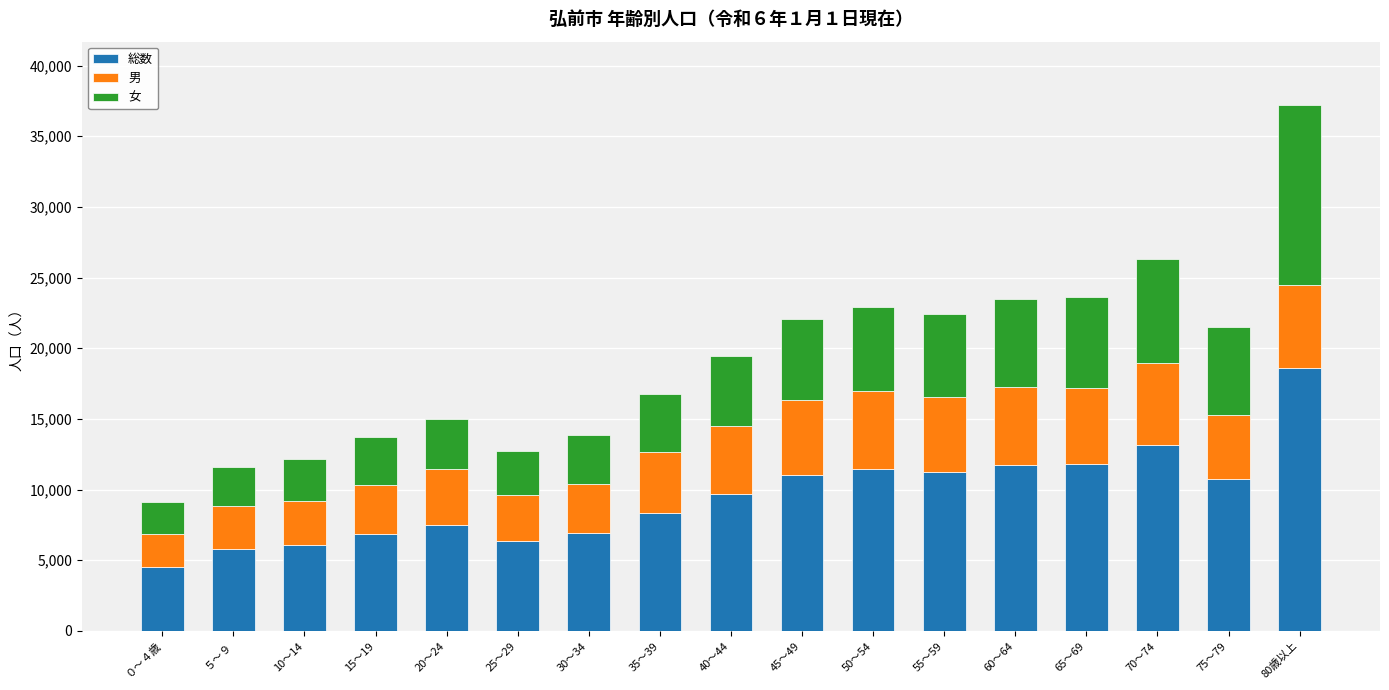

What is the average value of the 総数 series?

9527